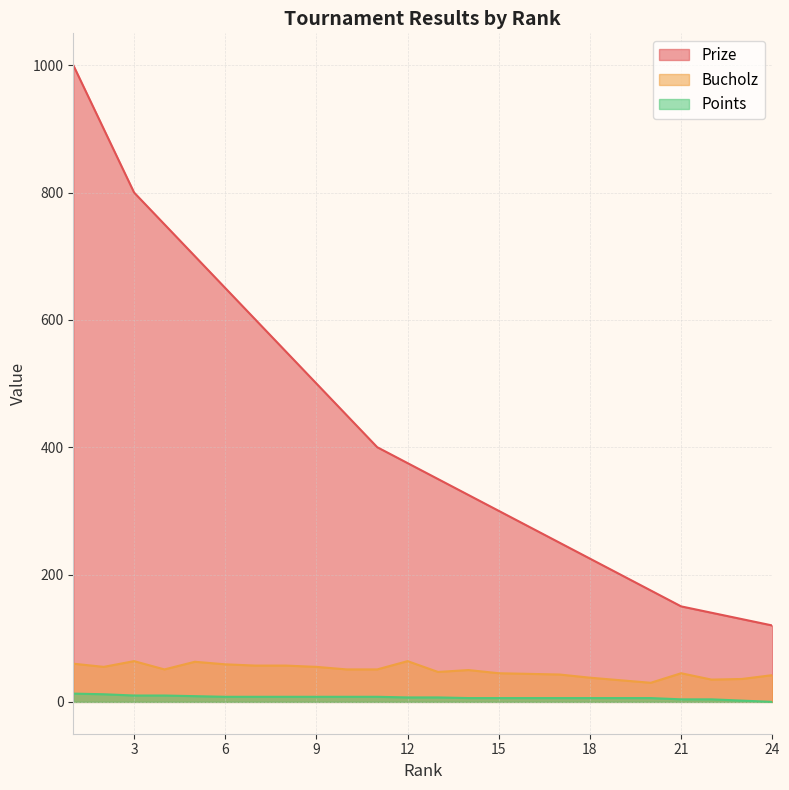

Which has a higher value, 3 or 21?

3